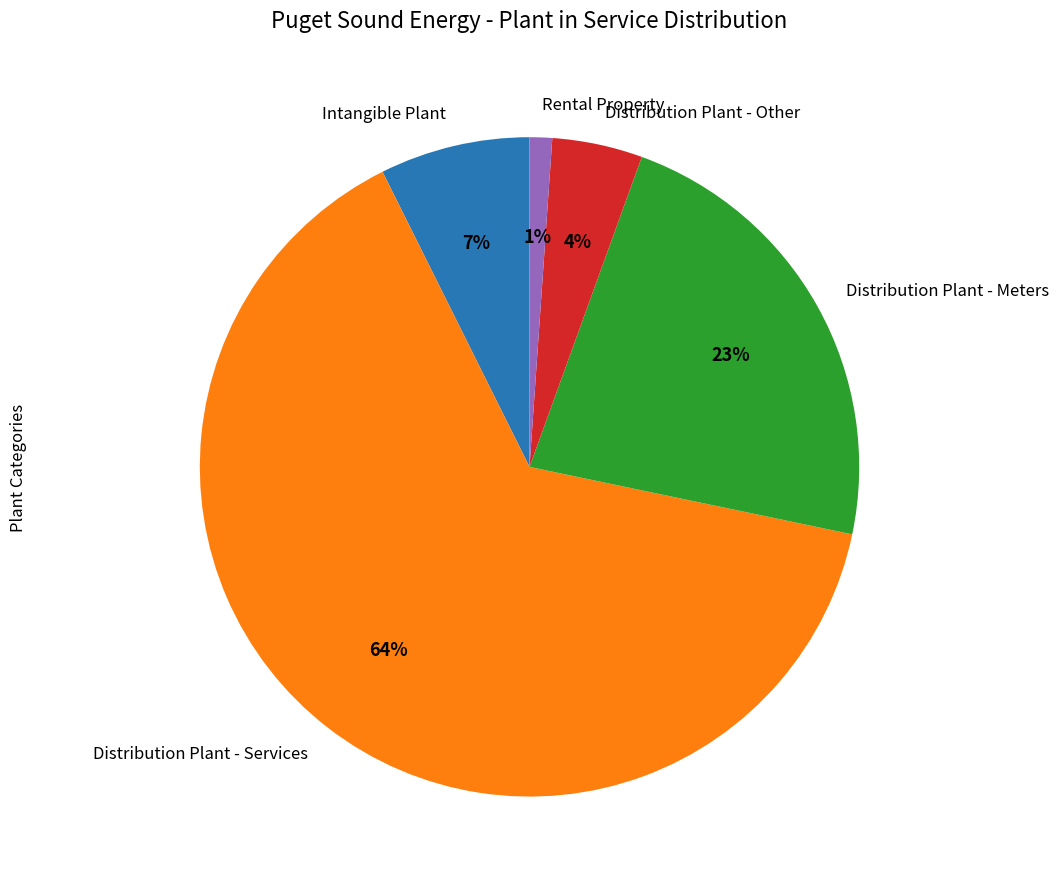

Which has a higher value, Distribution Plant - Other or Distribution Plant - Services?

Distribution Plant - Services